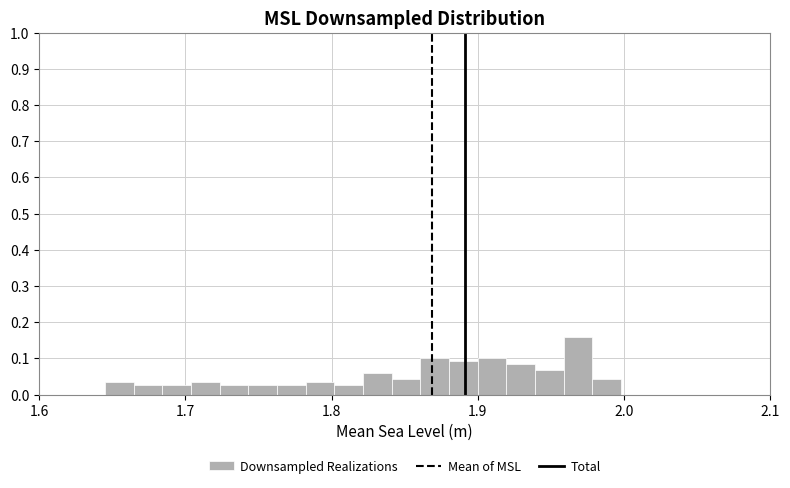

Read against the x-axis, roughly where is the centre of the tallest bar?

1.97